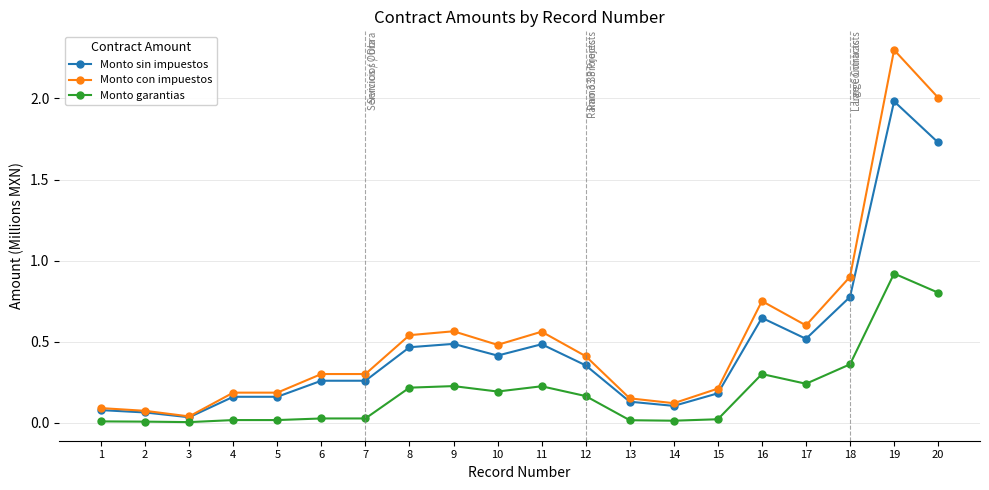

Rank the series by their average value, from highest to lowest.

Monto con impuestos, Monto sin impuestos, Monto garantias